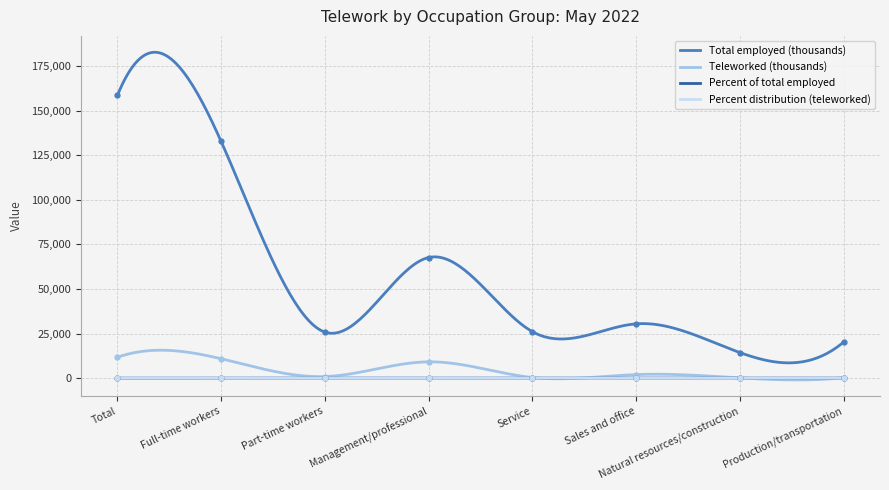

At which label does Percent distribution (teleworked) reach its peak?

Total